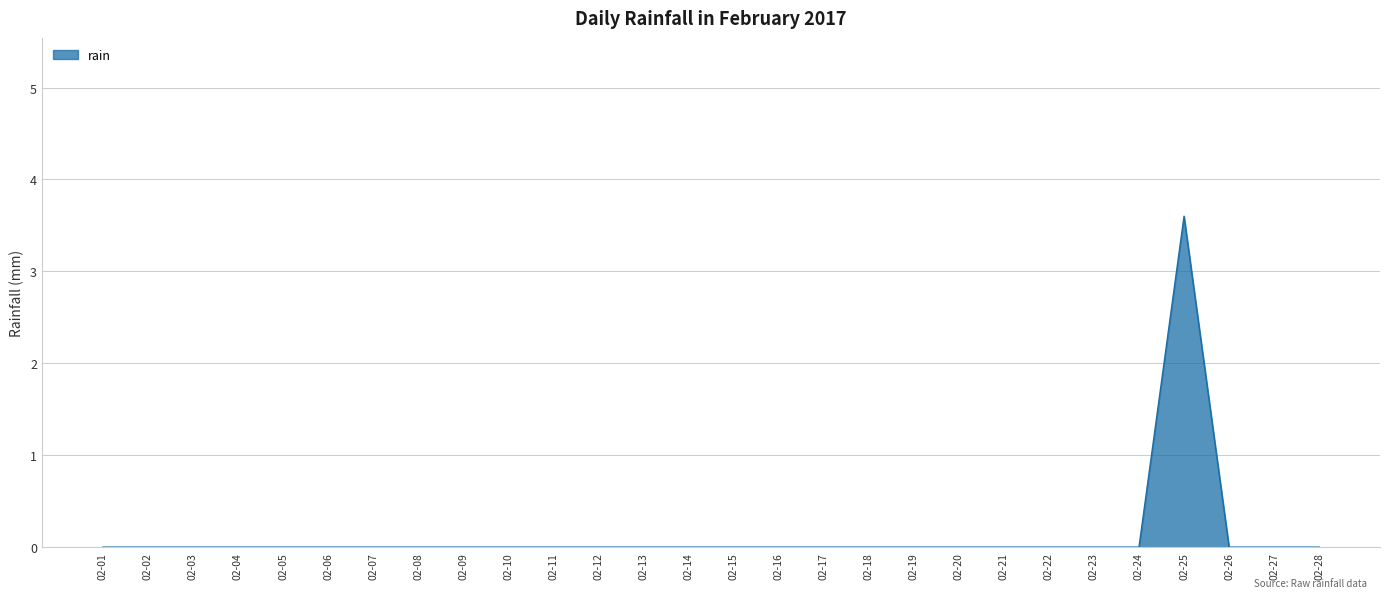

What is the difference between the maximum and minimum values?

3.6